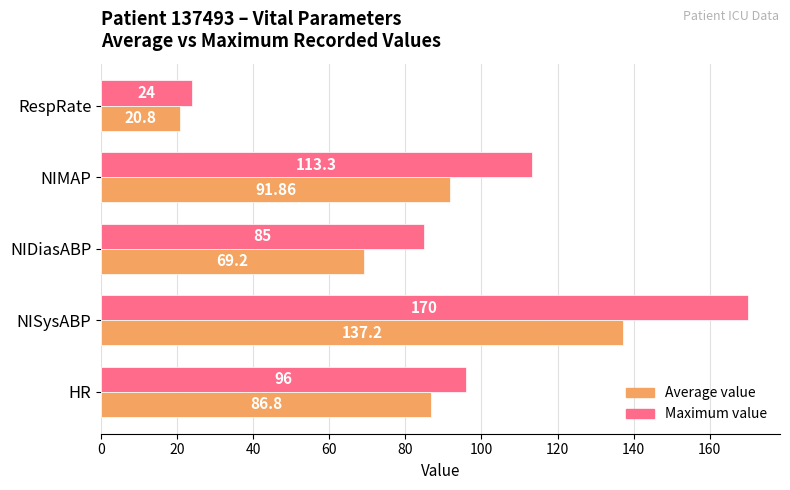

Which label corresponds to the largest value in the chart?

NISysABP